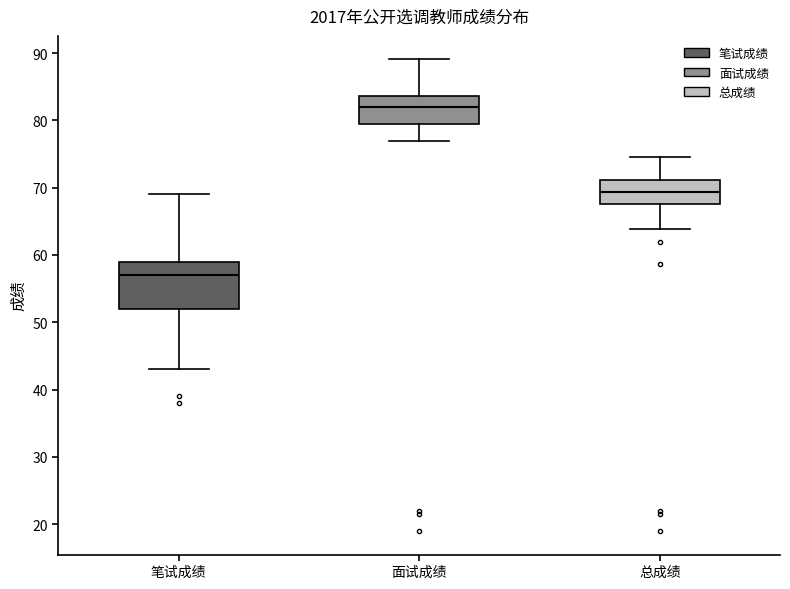

Comparing the boxes themselves (not the whiskers), which one is the tallest?

笔试成绩